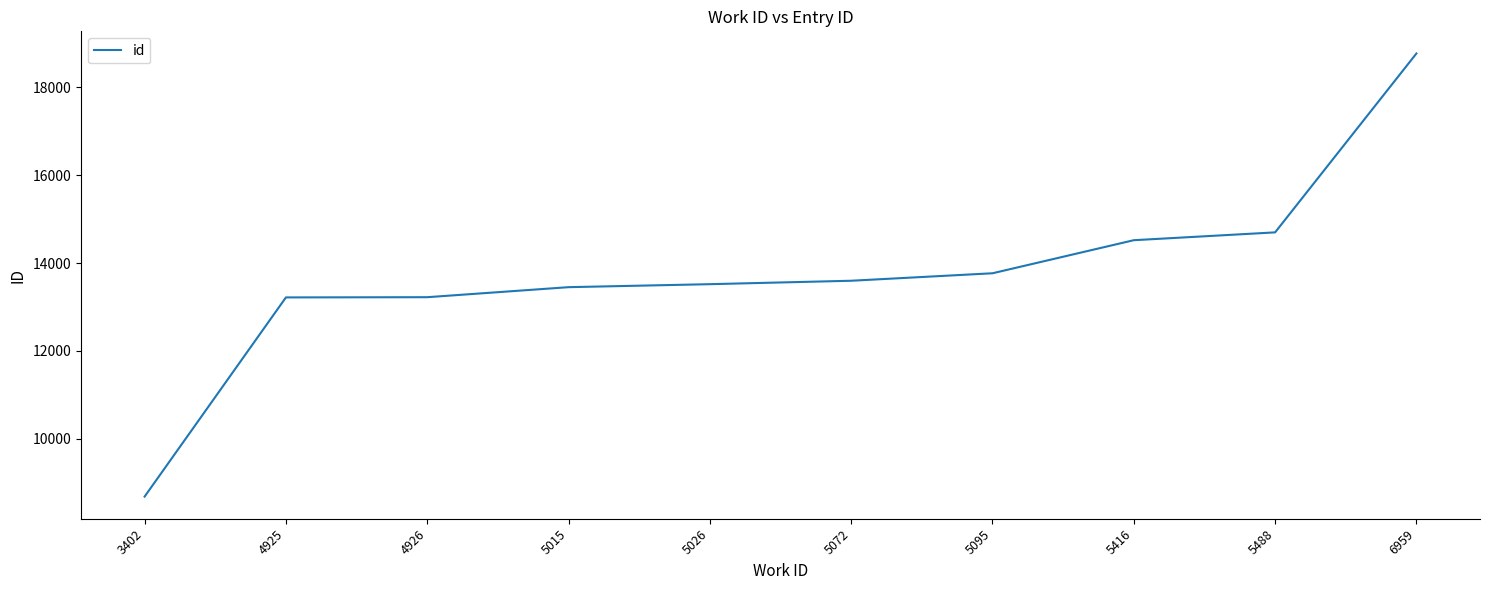

The chart shows a value of 13767 at 5095. True or false?

True